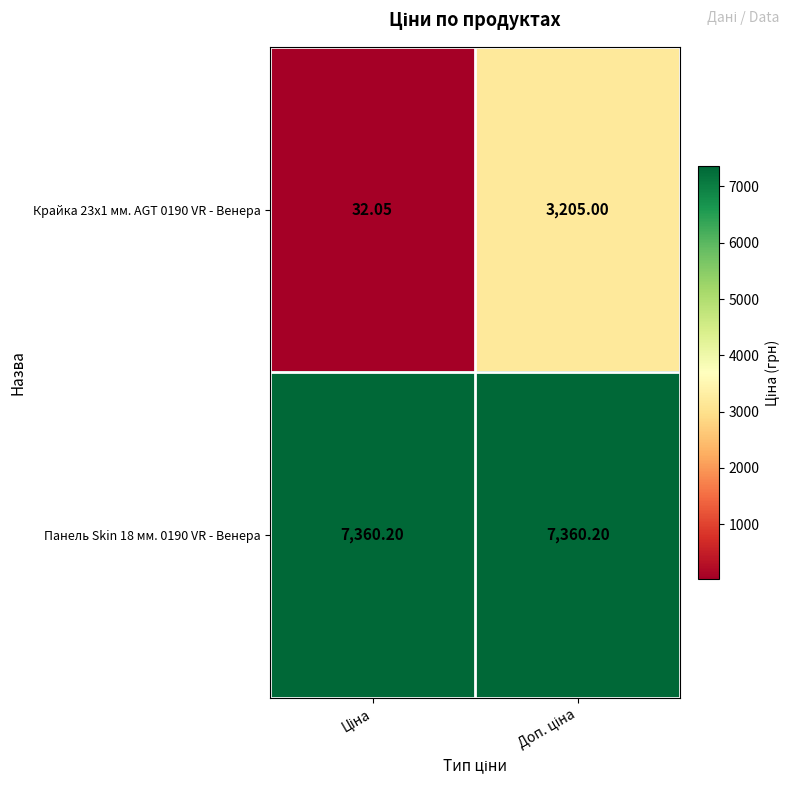

Reading left to right, what are all the values shown in this chart?

Крайка 23x1 мм. AGT 0190 VR - Венера: Ціна=32.0	Доп. ціна=3205.0
Панель Skin 18 мм. 0190 VR - Венера: Ціна=7360.2	Доп. ціна=7360.2